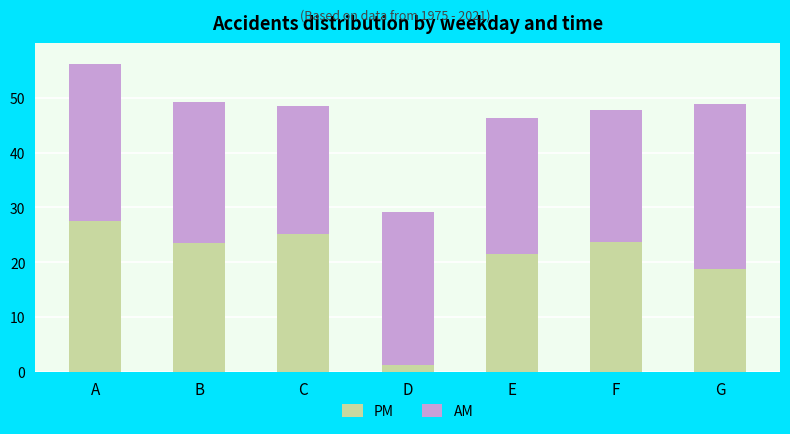

Which category has the highest value in the PM series?

A